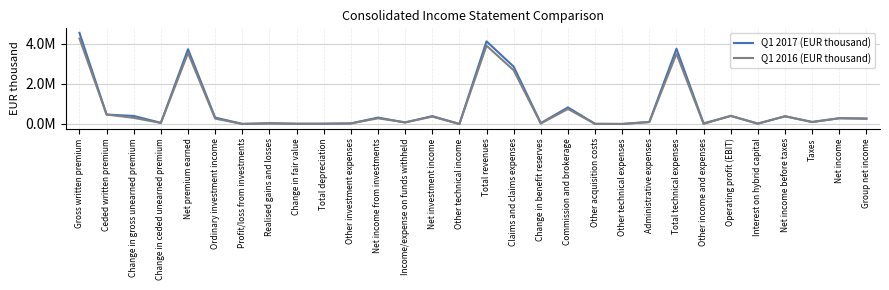

What is the highest value of the Q1 2017 (EUR thousand) series?

4546619